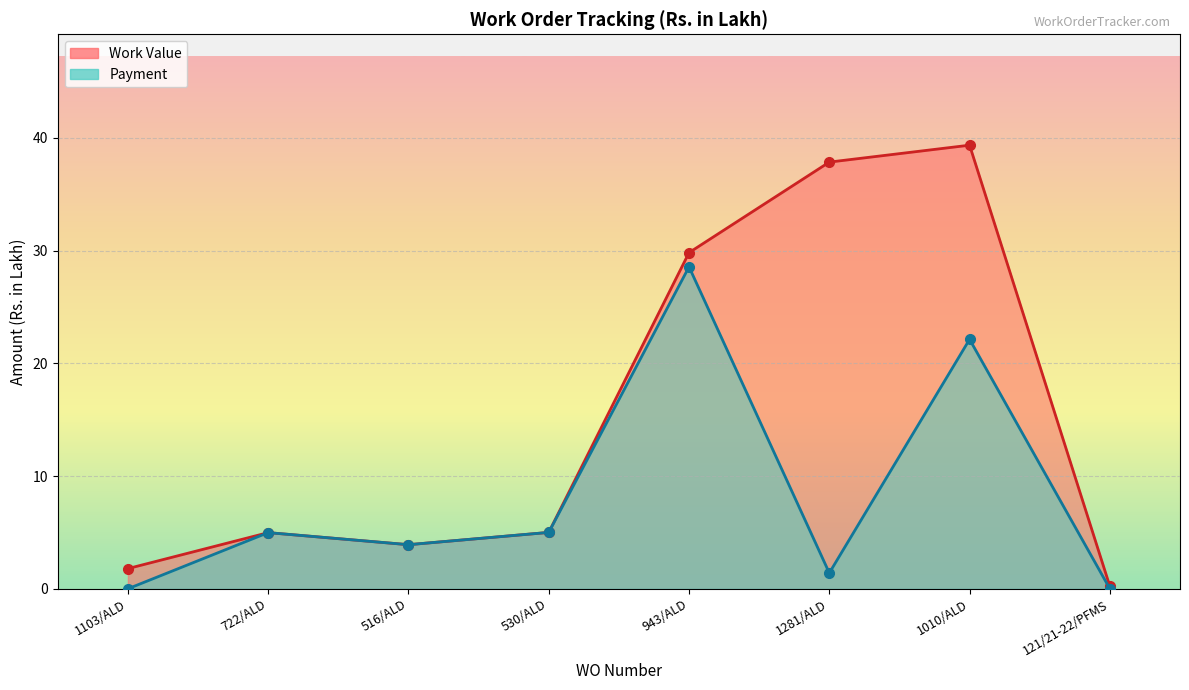

Is it true that Payment equals 28.6 at 943/ALD?

True